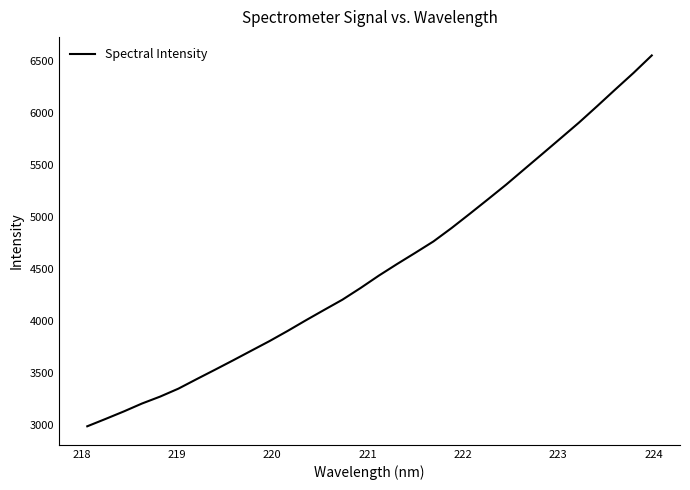

What is the sum of all values?

144547.5